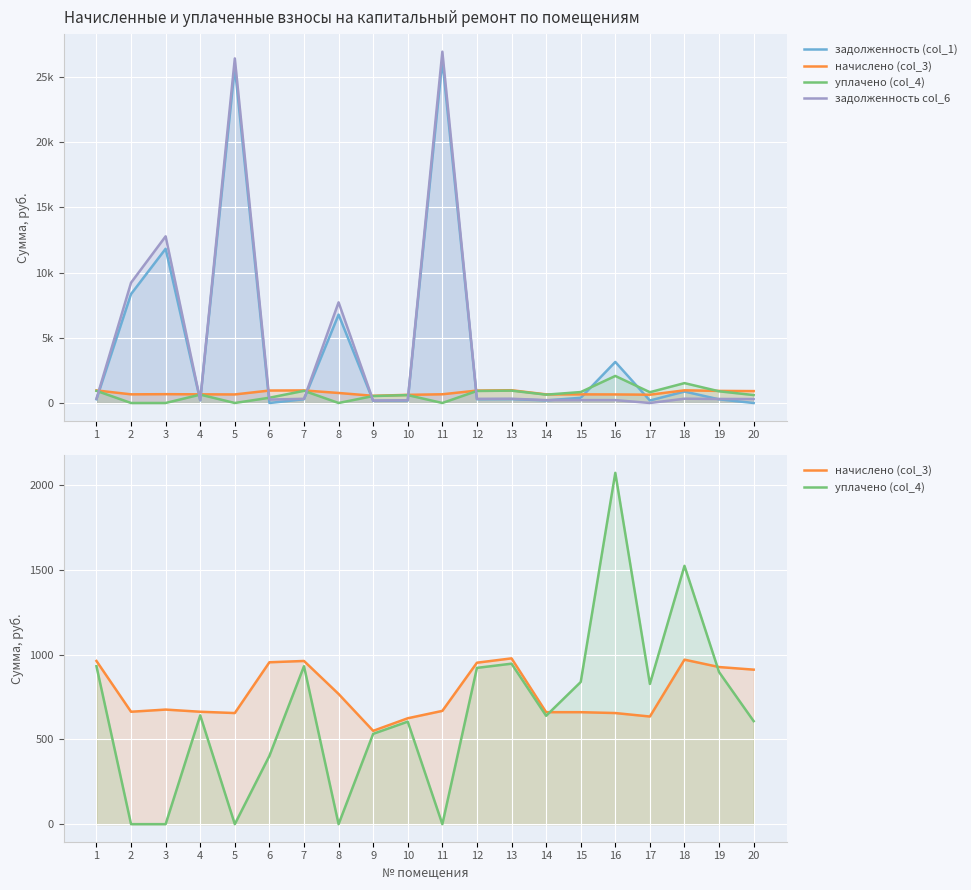

List the labels in order of задолженность (col_1) value, largest first.

11, 5, 3, 2, 8, 16, 18, 15, 13, 1, 7, 12, 19, 4, 14, 17, 10, 9, 6, 20